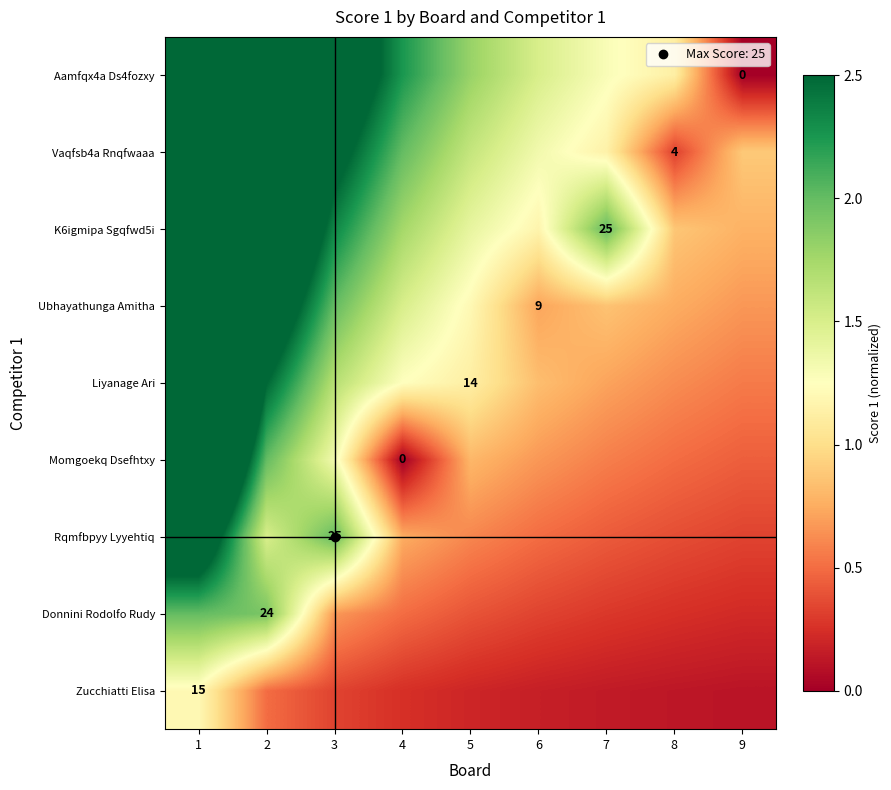

Is the value of Liyanage Ari at 4 greater than the value of Ubhayathunga Amitha at 6?

Yes